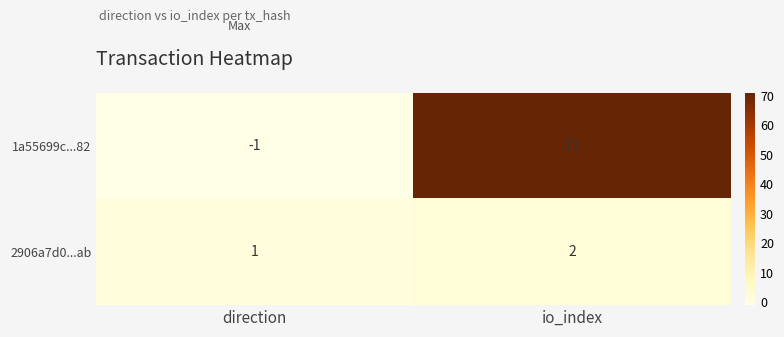

How many distinct data groups are displayed?

2